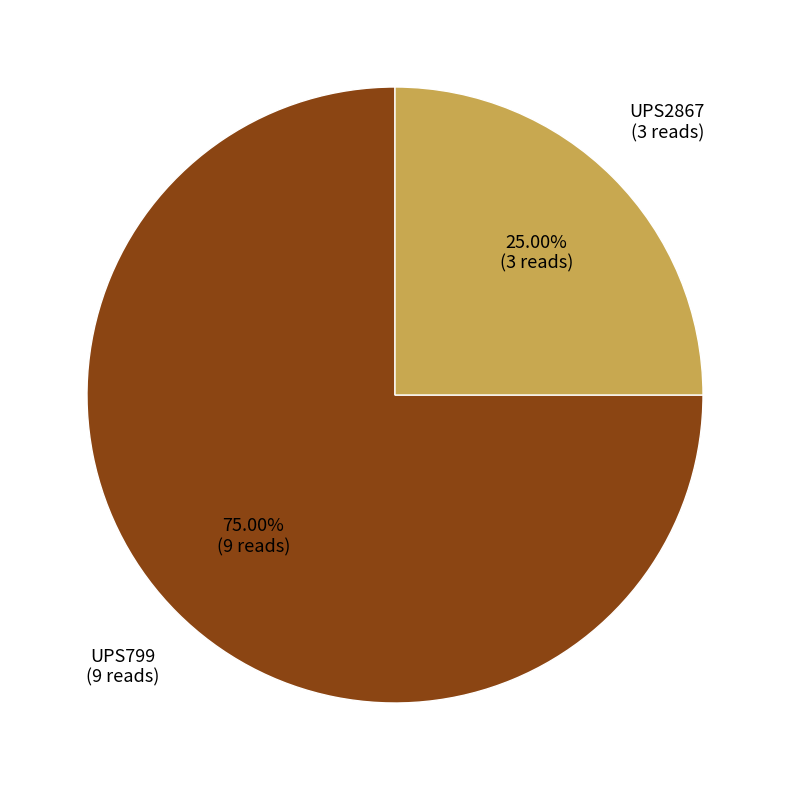

Count the number of slices in the pie.

2